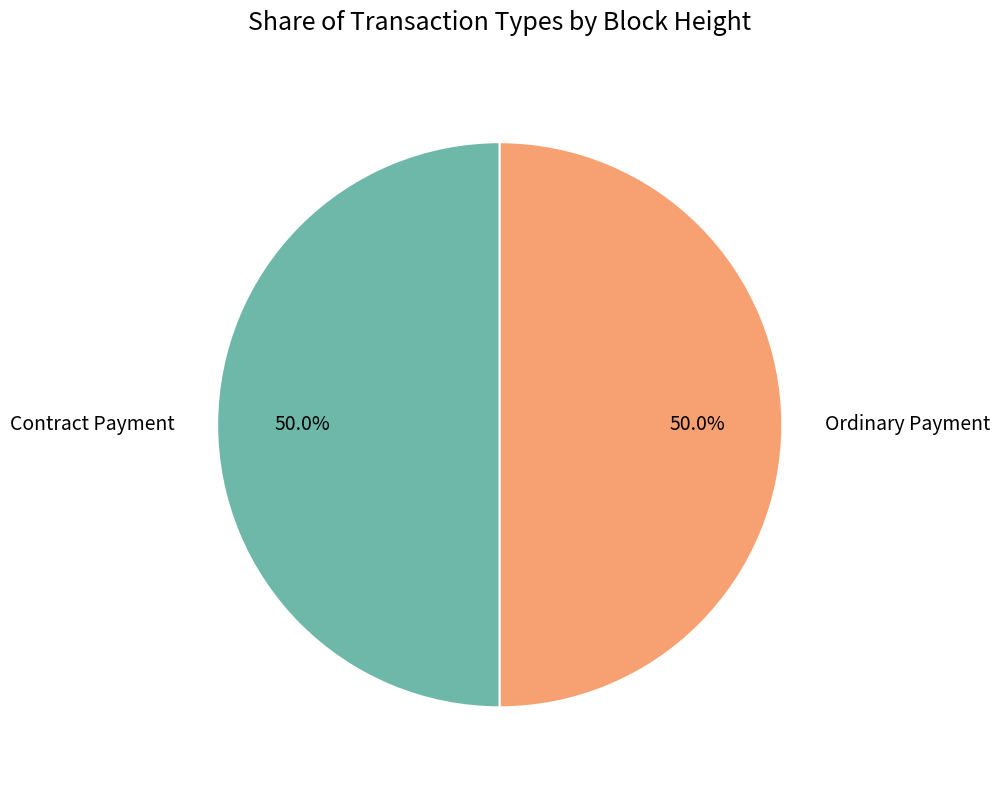

What is the total percentage of Ordinary Payment and Contract Payment?

100.0%